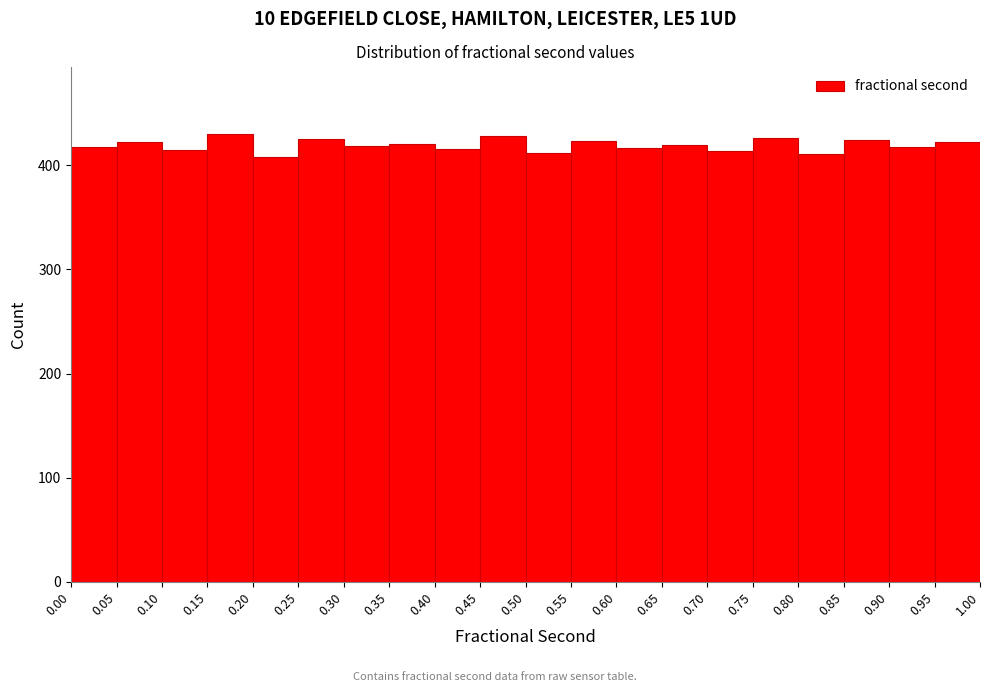

Reading left to right, transcribe this chart: for each bar, give the range it covers on the x-axis and its height. The values are not printed on the chart, so give them approximately, as read against the axis.

0.00 to 0.05: 420
0.05 to 0.10: 420
0.10 to 0.15: 420
0.15 to 0.20: 430
0.20 to 0.25: 410
0.25 to 0.30: 430
0.30 to 0.35: 420
0.35 to 0.40: 420
0.40 to 0.45: 420
0.45 to 0.50: 430
0.50 to 0.55: 410
0.55 to 0.60: 420
0.60 to 0.65: 420
0.65 to 0.70: 420
0.70 to 0.75: 410
0.75 to 0.80: 430
0.80 to 0.85: 410
0.85 to 0.90: 420
0.90 to 0.95: 420
0.95 to 1.00: 420